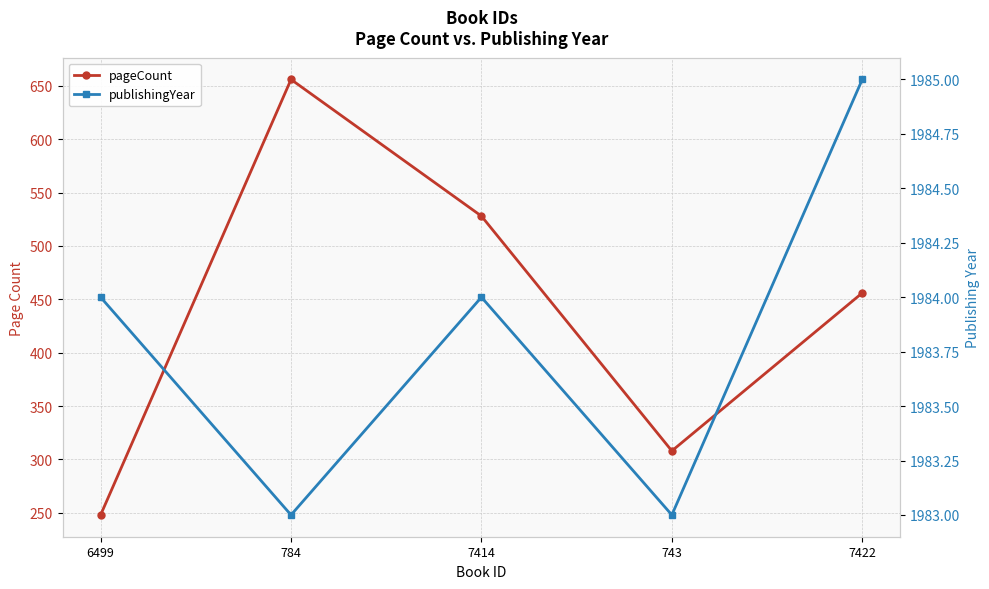

What is the minimum value shown in the chart?

248